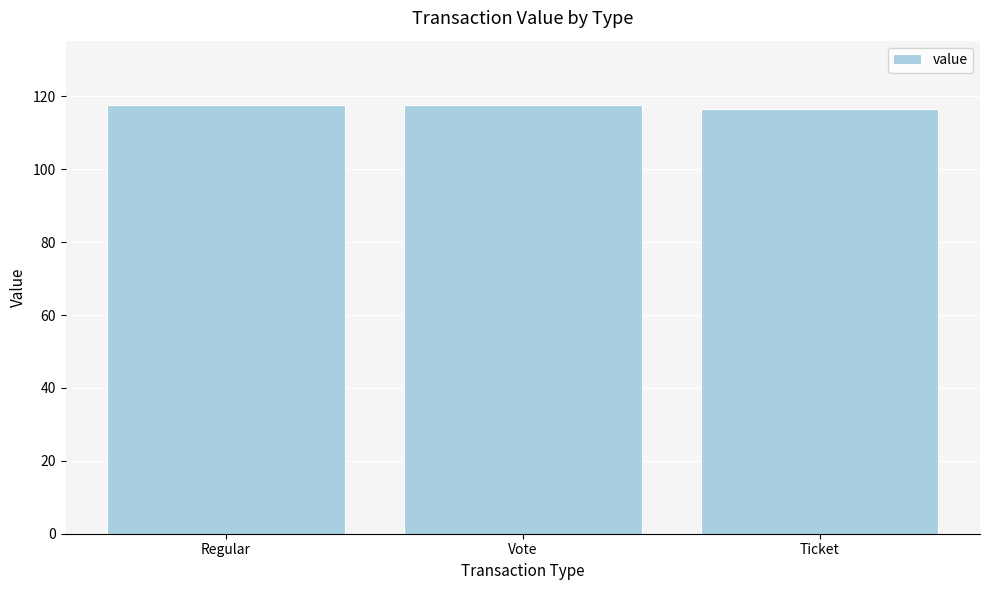

Is it true that the value at Regular is 162.5?

False